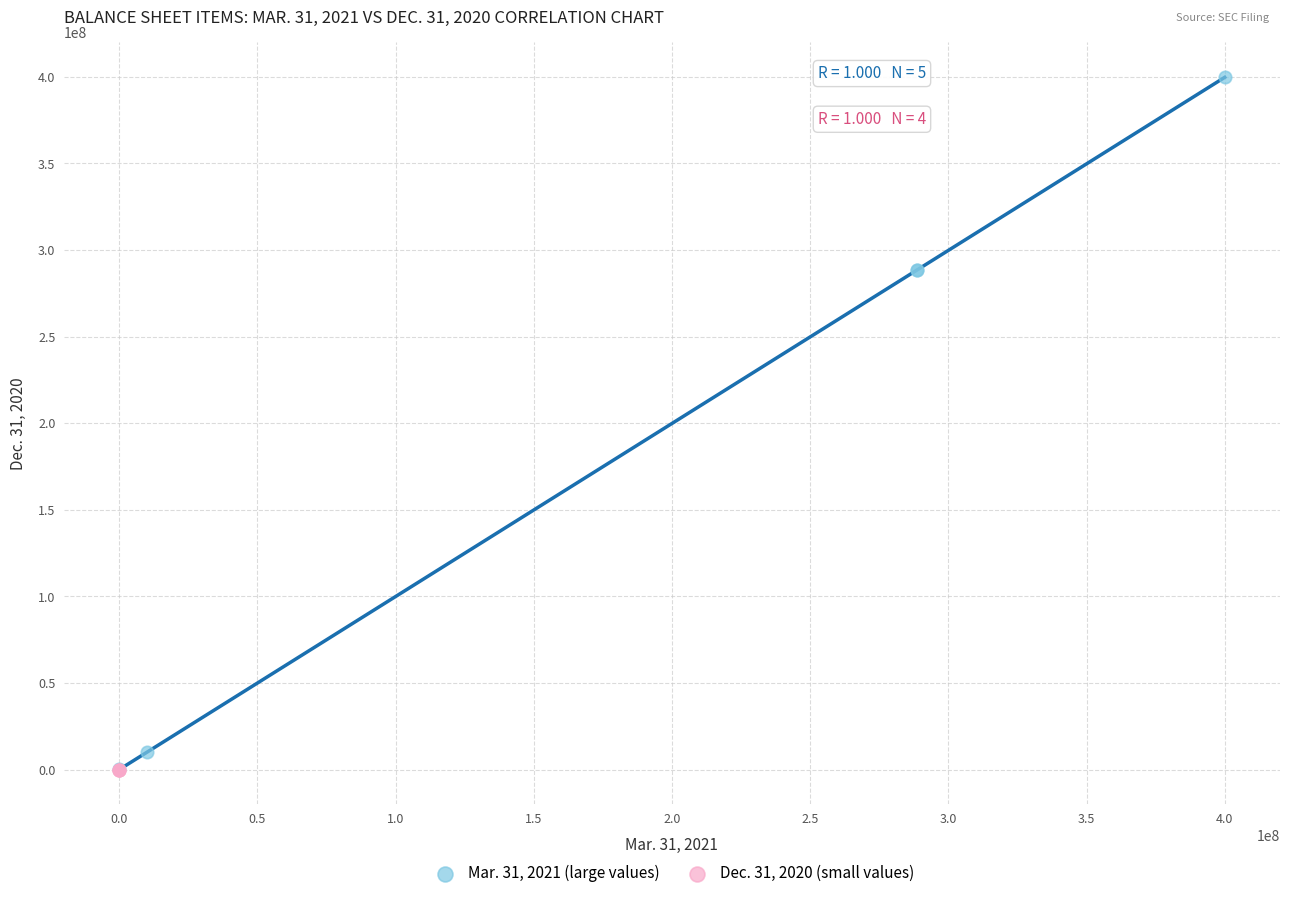

Which series contains the highest Y value?

Mar. 31, 2021 (large values)